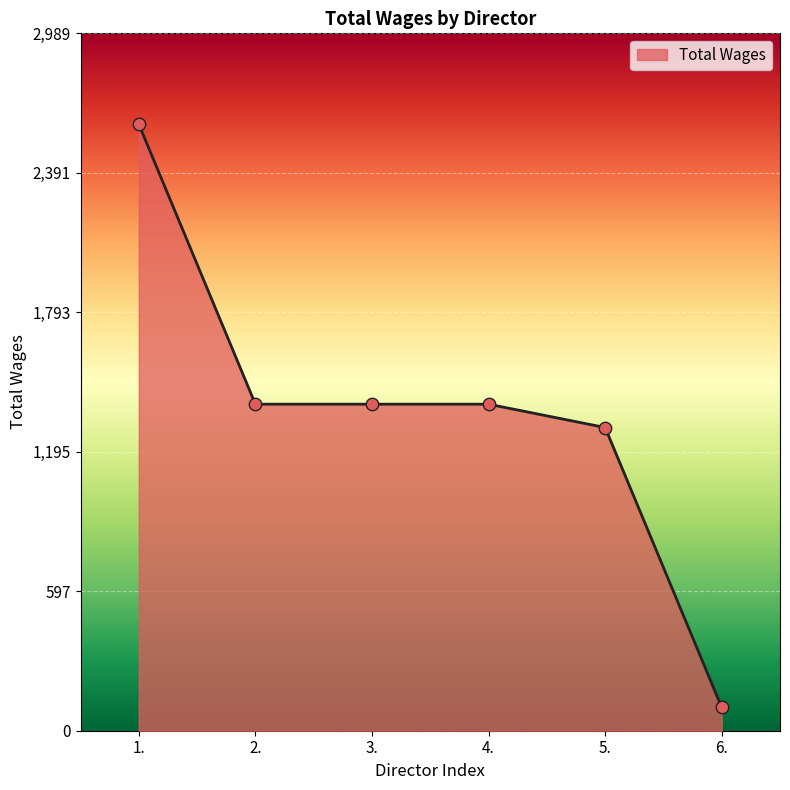

What is the change in value from 1. to 3.?

-1200